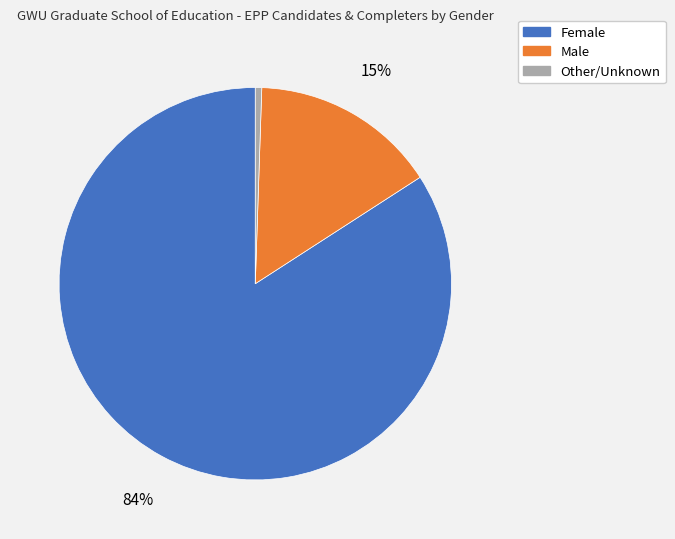

True or false: Male accounts for 15% of the total.

True